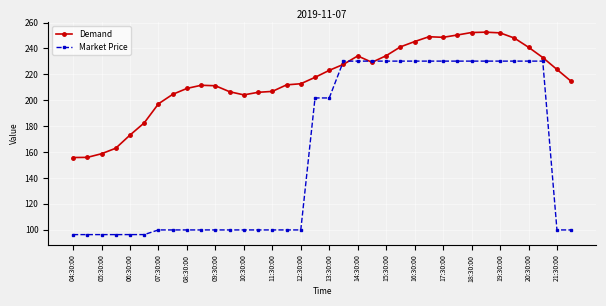

Rank the series by their average value, from lowest to highest.

Market Price, Demand